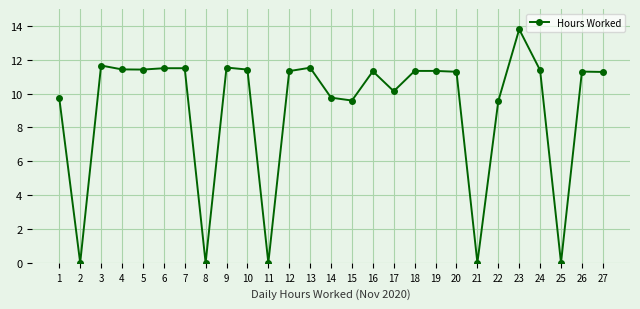

What is the maximum value shown in the chart?

13.8